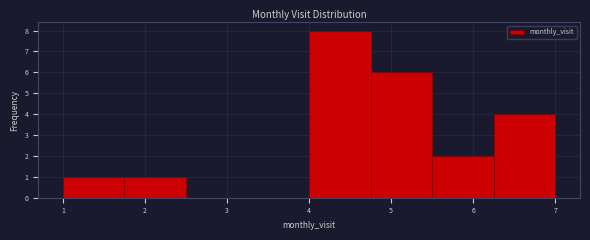

Reading left to right, list every bar in this chart as the range it spans on the x-axis followed by its height. Neither the bar edges nor the heights are printed on the chart, so give them approximately, as read against the axes.

1.00 to 1.75: 1
1.75 to 2.50: 1
2.50 to 3.25: 0
3.25 to 4.00: 0
4.00 to 4.75: 8
4.75 to 5.50: 6
5.50 to 6.25: 2
6.25 to 7.00: 4